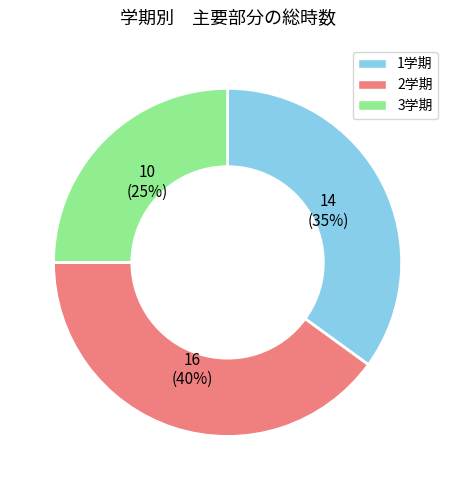

Is there any slice that represents more than half of the pie?

No